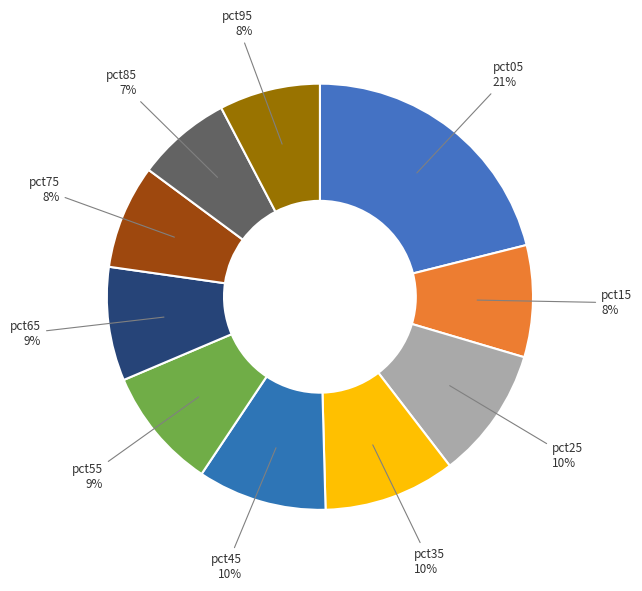

Which category has the biggest portion of the pie?

pct05